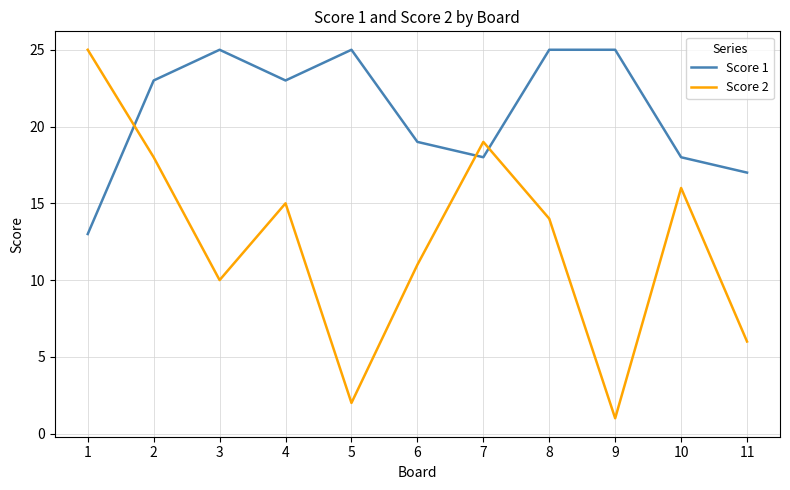

The Score 2 series shows 28 at 7. True or false?

False